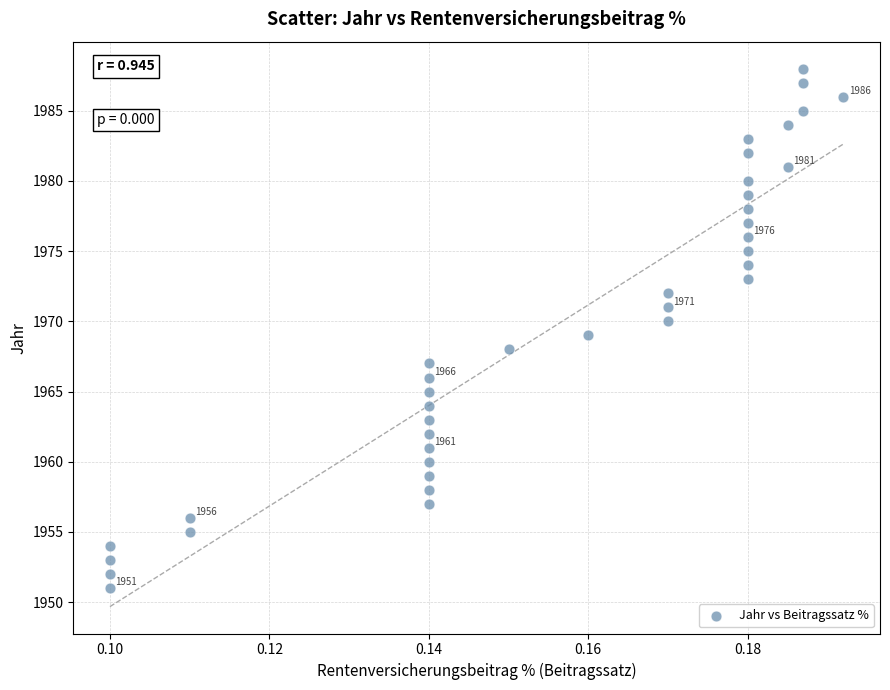

What is the range of Y values (max minus min)?

37